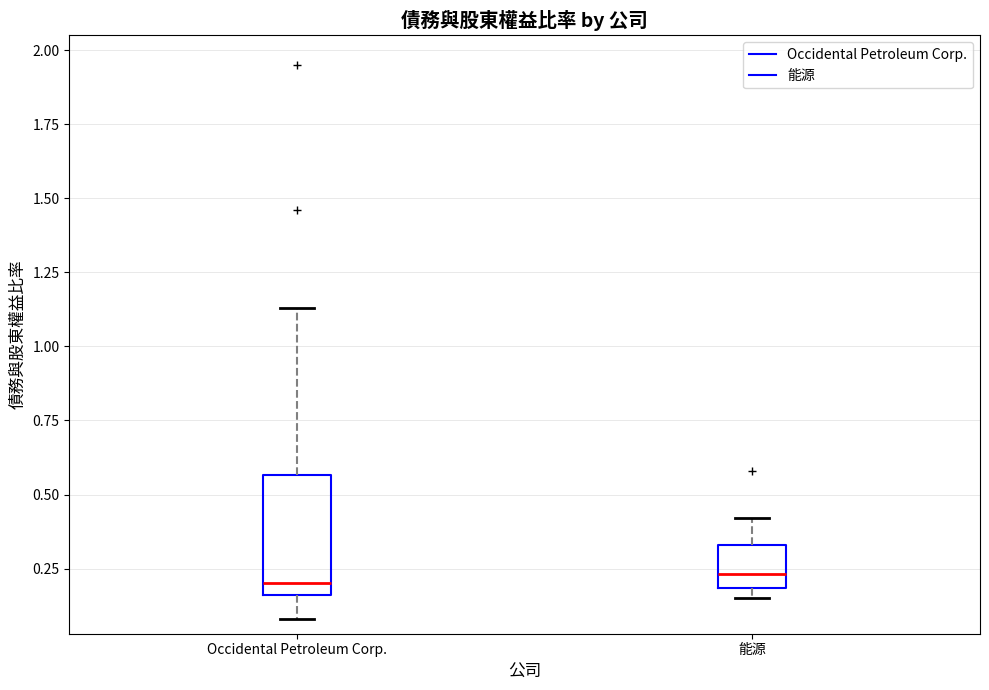

Reading left to right, transcribe this box plot: for each box, give where its median line is, the range the box spans, and where its two whiskers end, as read against the y-axis. The values are not printed on the chart, so give them approximately, as read against the axis.

Occidental Petroleum Corp.: median 0.20, box 0.15 to 0.55, whiskers 0.10 to 1.15
能源: median 0.25, box 0.20 to 0.35, whiskers 0.15 to 0.40